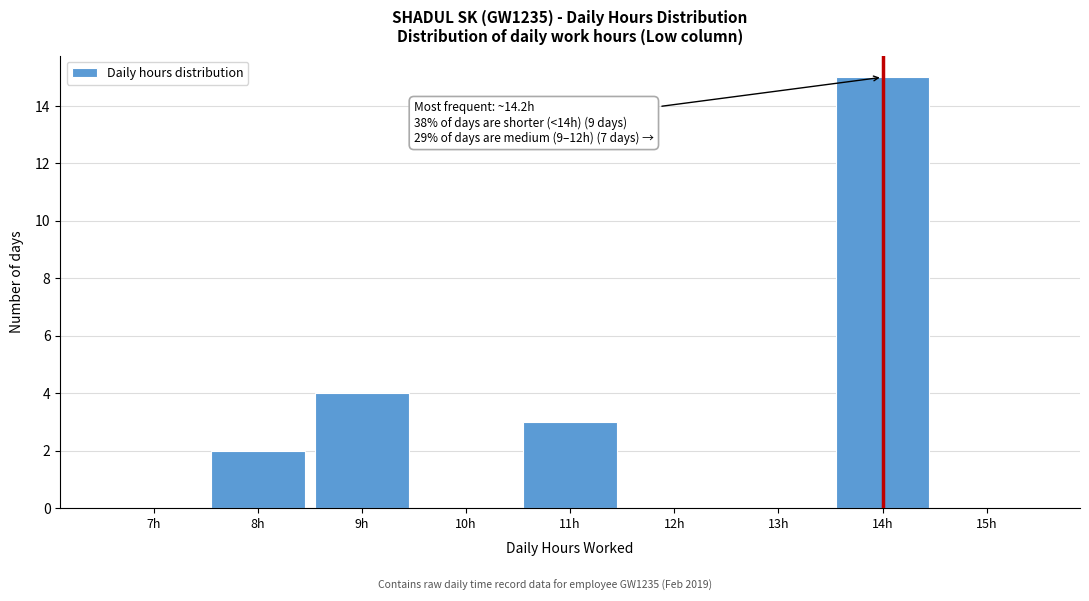

Reading left to right, what are all the values shown in this chart?

7h=0	8h=2	9h=4	10h=0	11h=3	12h=0	13h=0	14h=15	15h=0